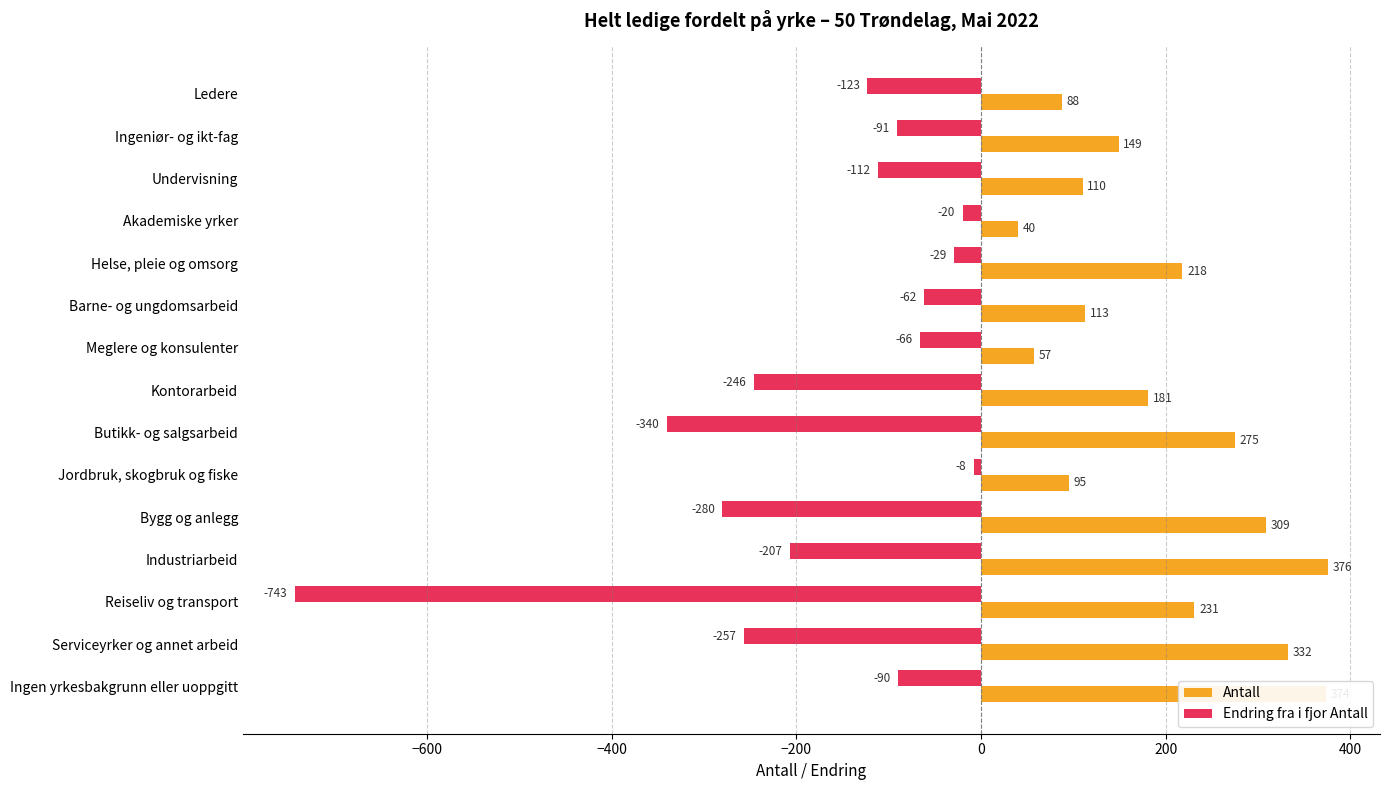

The Endring fra i fjor Antall series shows -90 at Ingen yrkesbakgrunn eller uoppgitt. True or false?

True